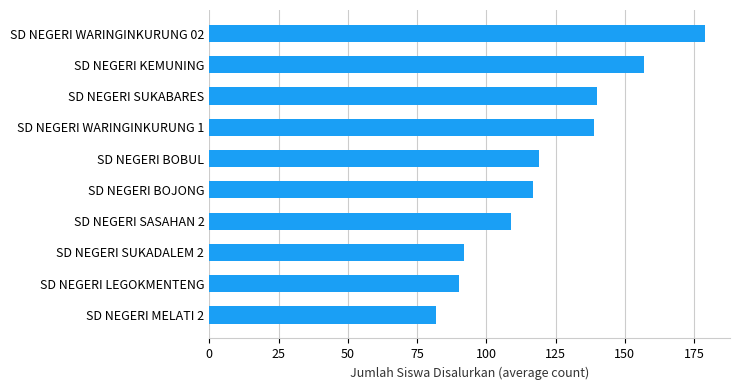

What is the difference between the maximum and minimum values?

97